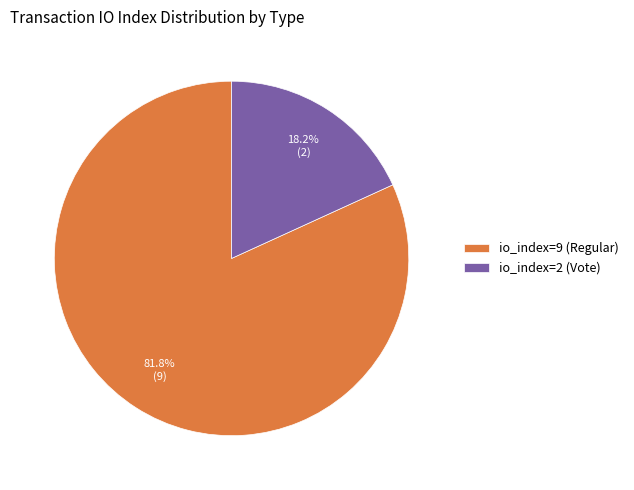

Count the number of slices in the pie.

2